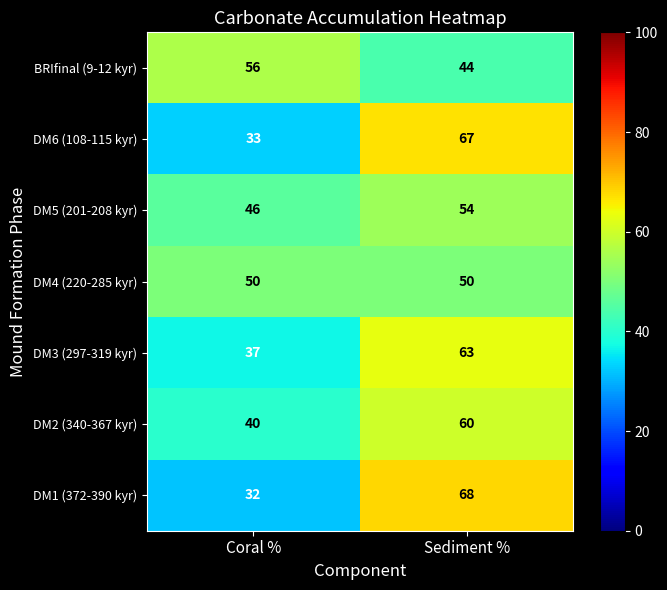

Which series has the largest range (max minus min)?

DM1 (372-390 kyr)